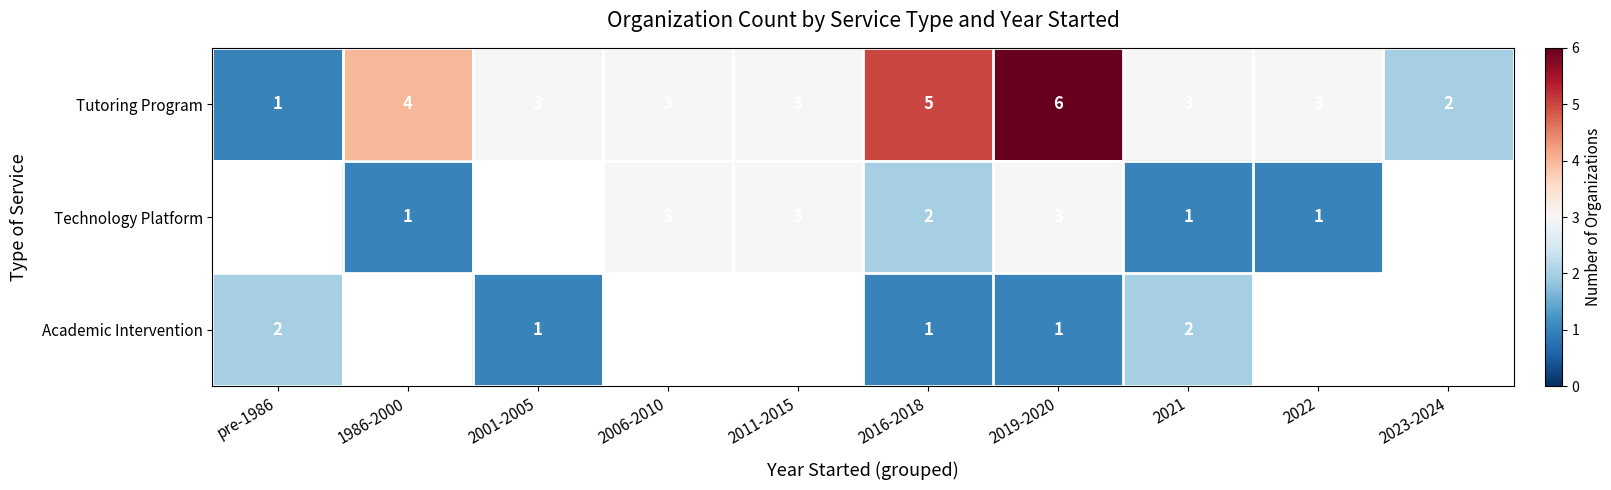

What is the sum of all Tutoring Program values?

33